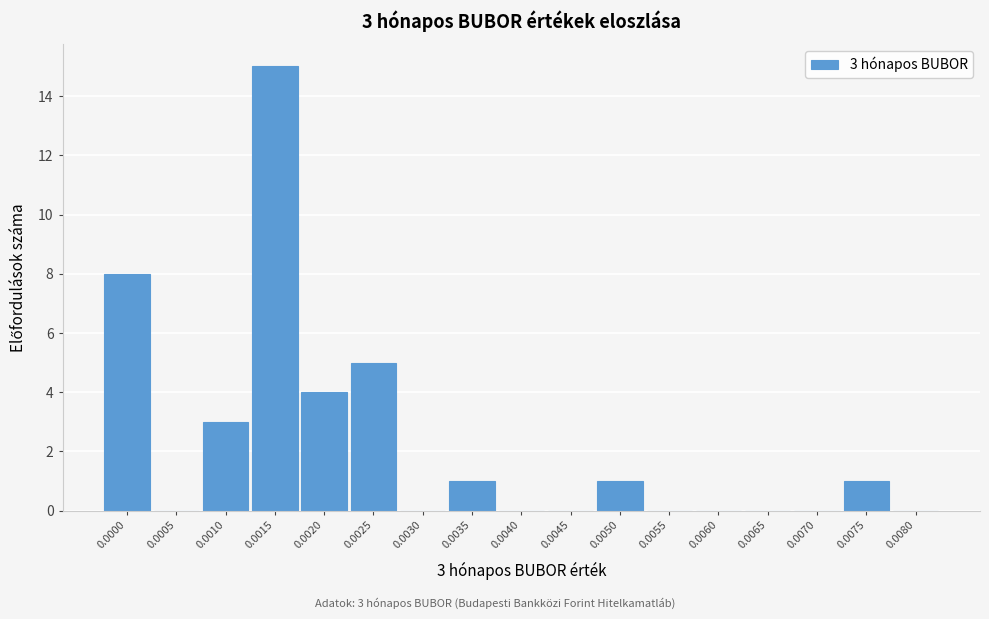

Reading left to right, extract all data points from this chart.

0.0000=8	0.0005=0	0.0010=3	0.0015=15	0.0020=4	0.0025=5	0.0030=0	0.0035=1	0.0040=0	0.0045=0	0.0050=1	0.0055=0	0.0060=0	0.0065=0	0.0070=0	0.0075=1	0.0080=0